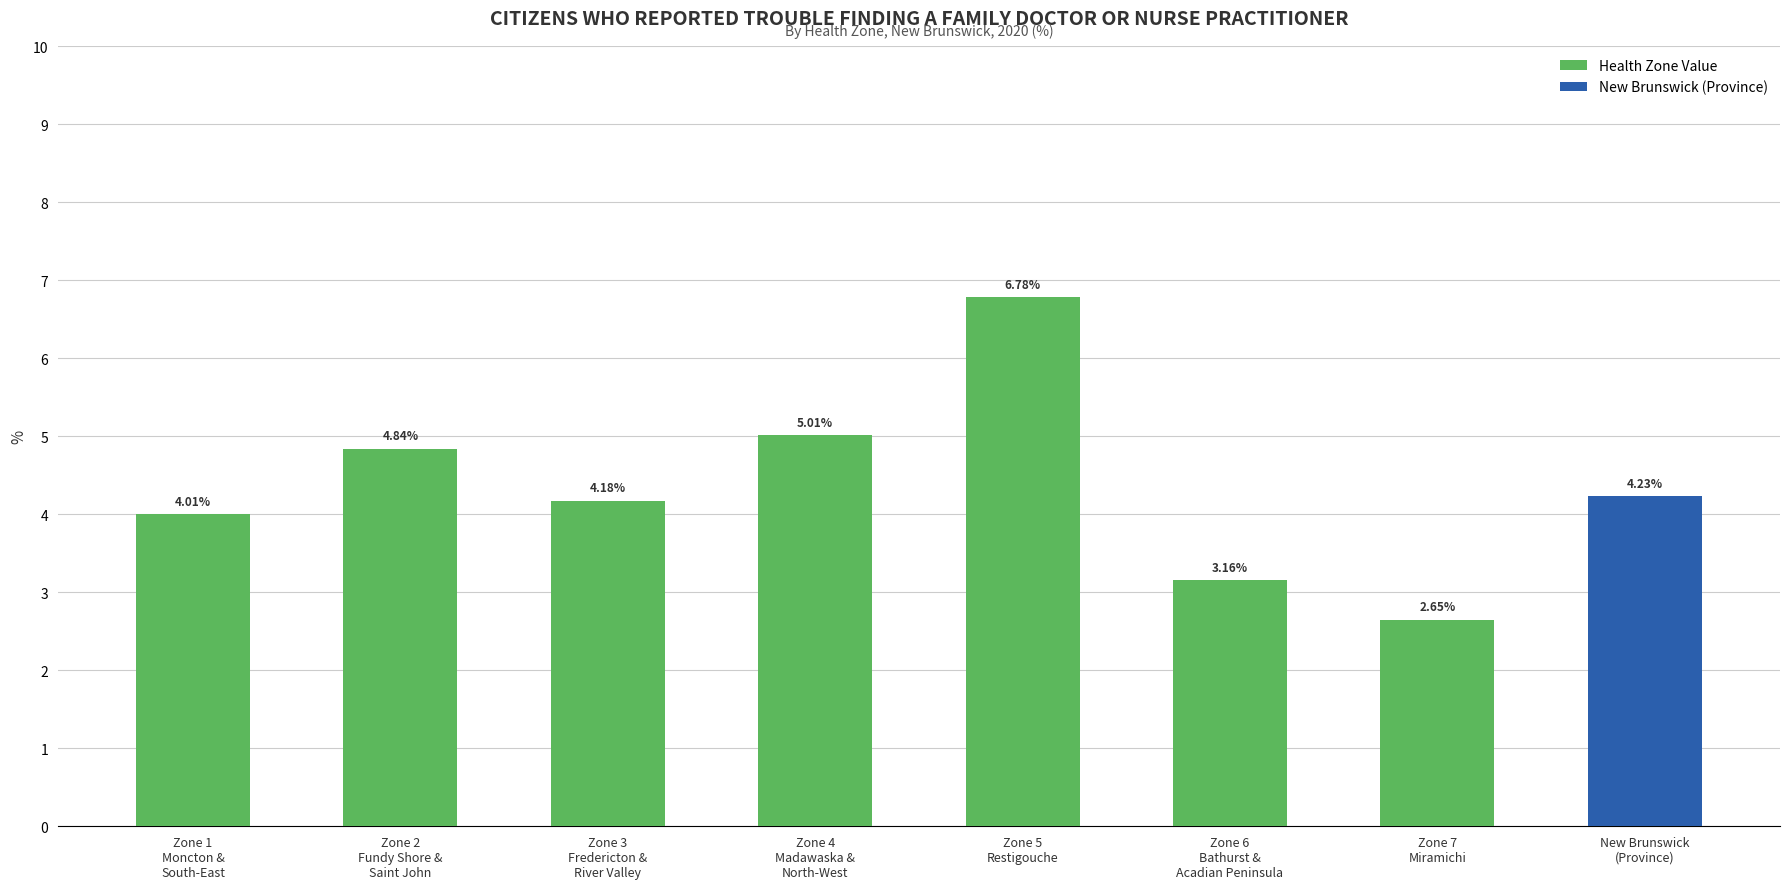

At which category does the chart reach its minimum across all series?

Zone 7
Miramichi